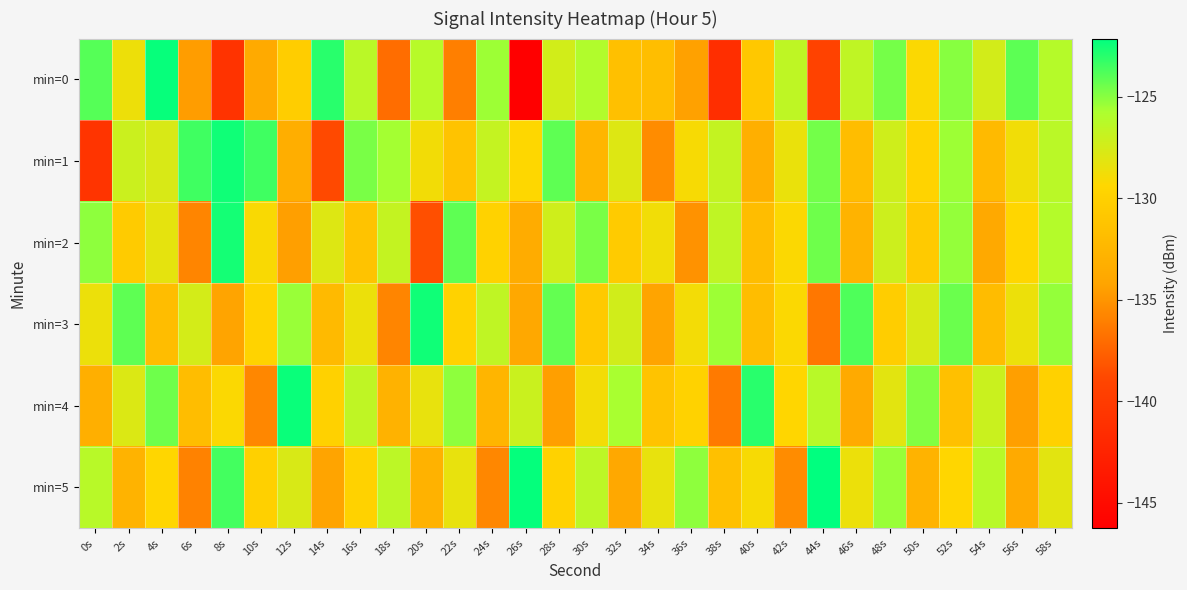

What is the total value across all series at 42s?

-778.4